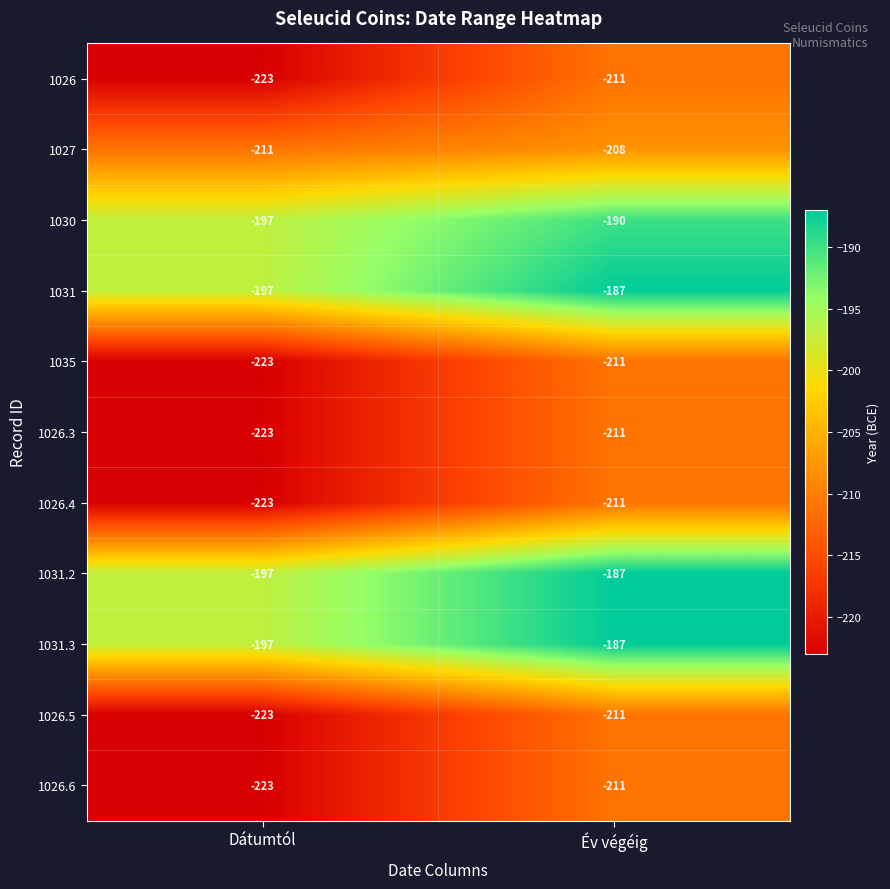

Which label corresponds to the largest value in the chart?

Év végéig